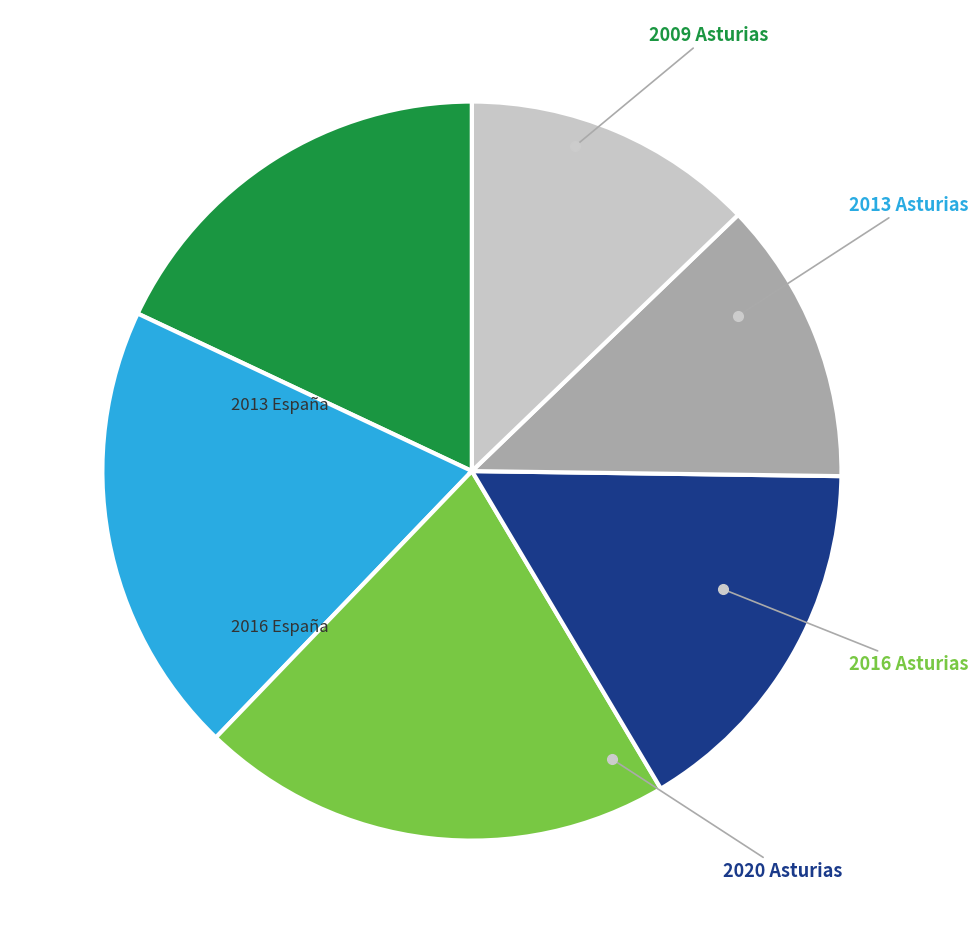

The 2020 Asturias slice represents 16% of the pie. True or false?

True